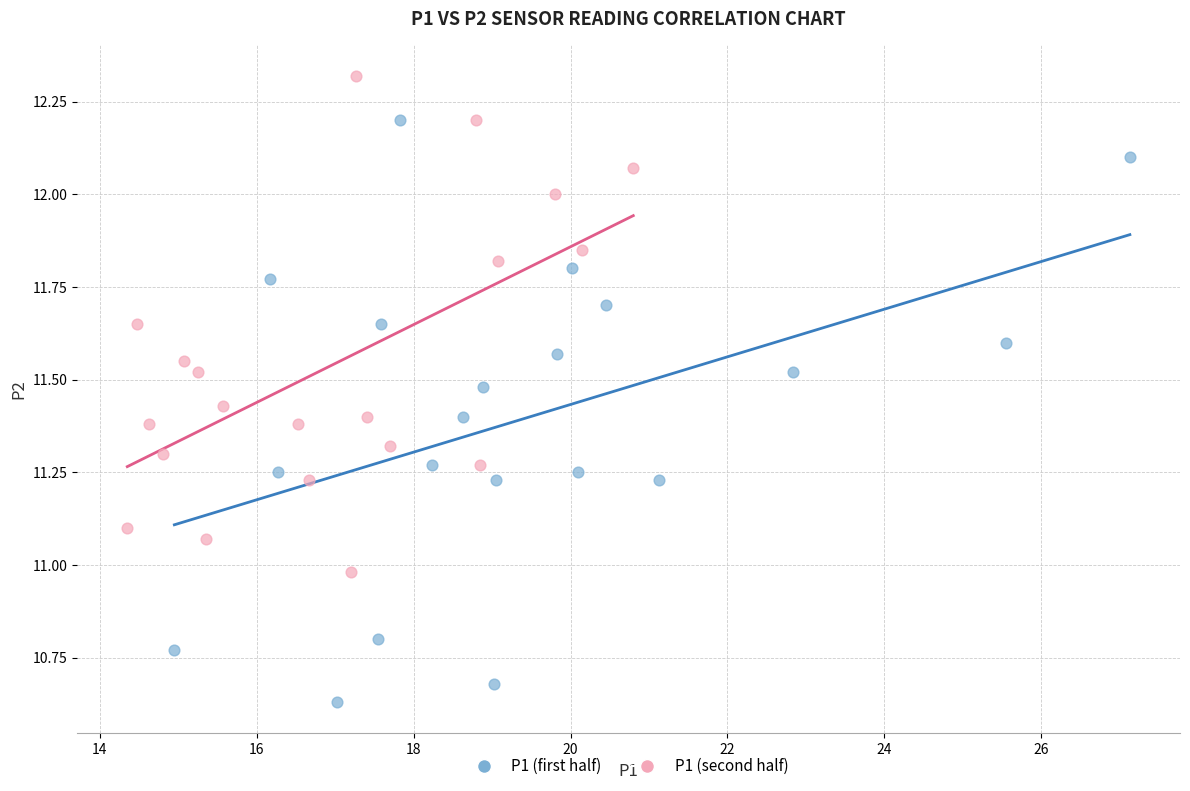

Which series contains the highest Y value?

P1 (second half)